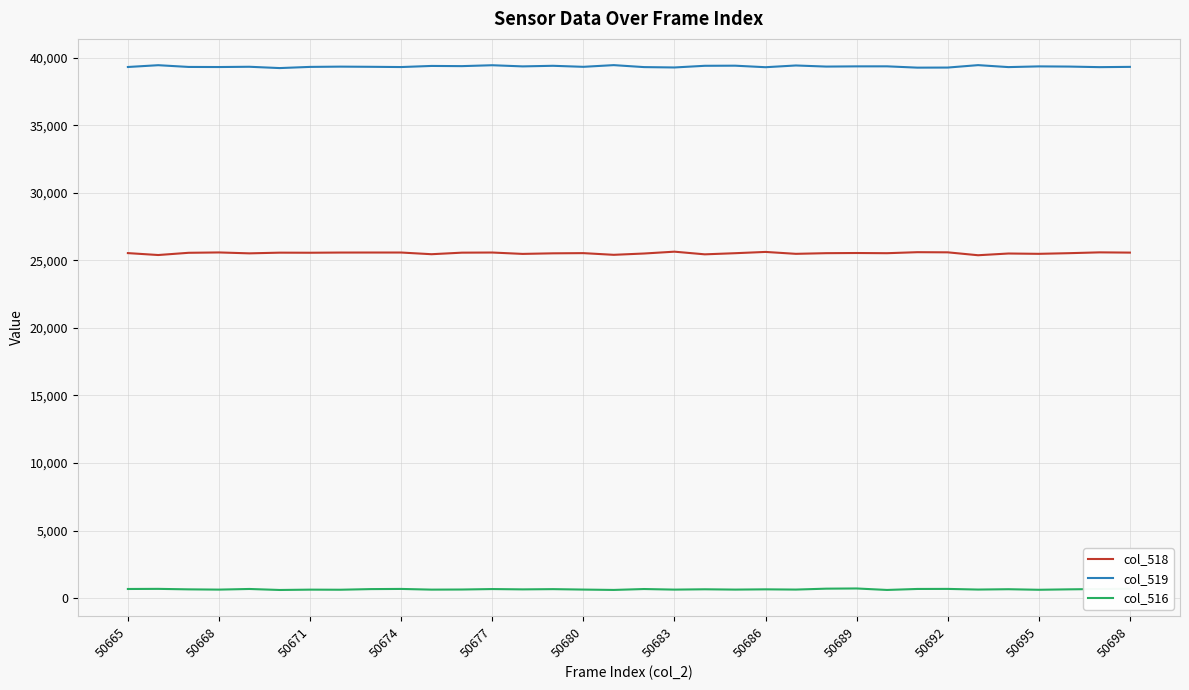

What is the greatest value displayed?

39457